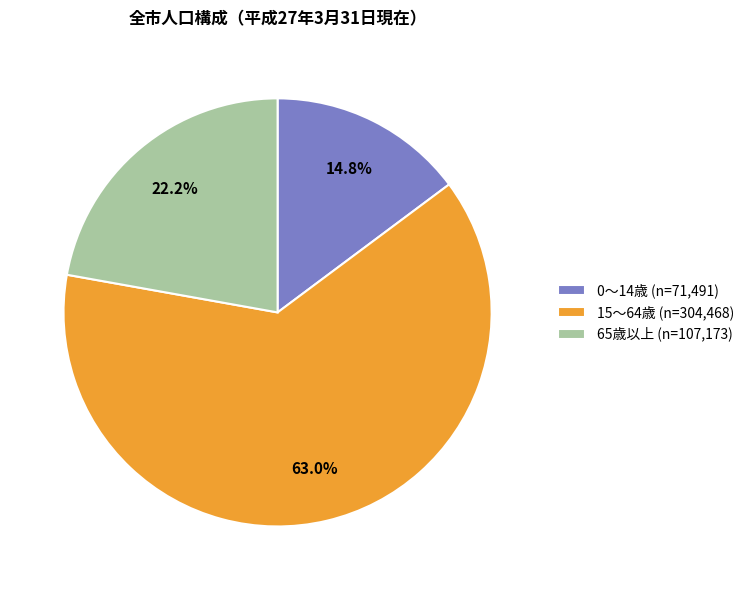

To the nearest percent, what portion does 0～14歳 represent?

15%